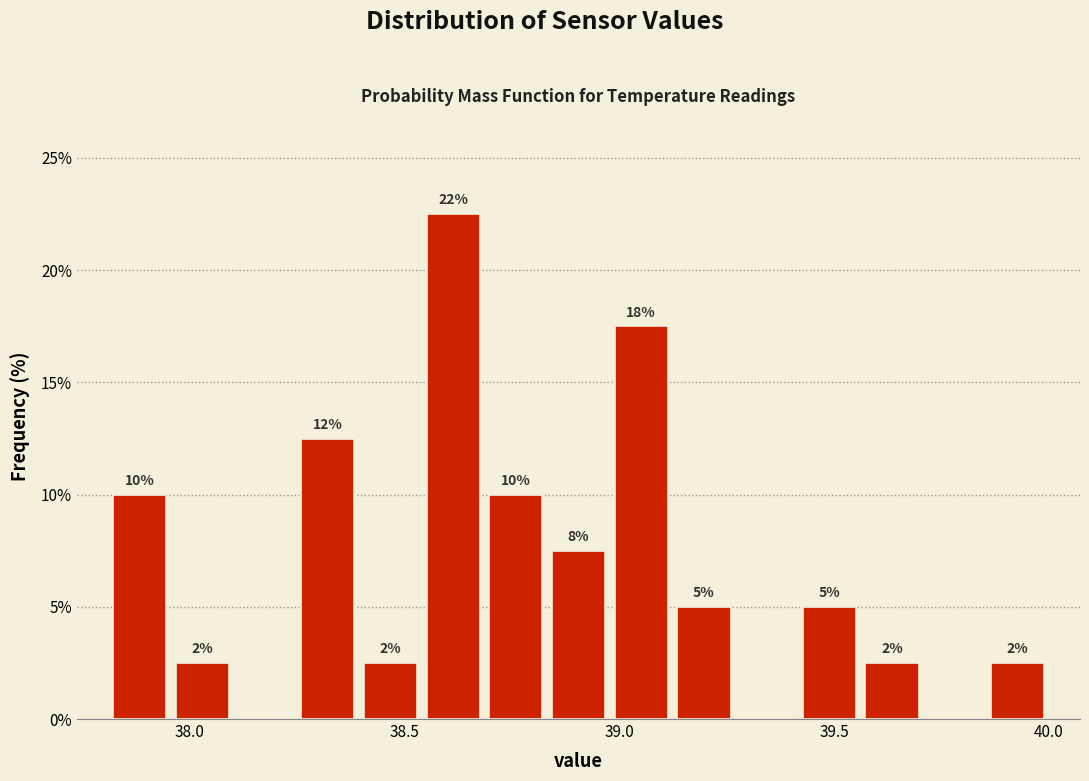

Read against the x-axis, roughly where is the centre of the tallest bar?

38.60